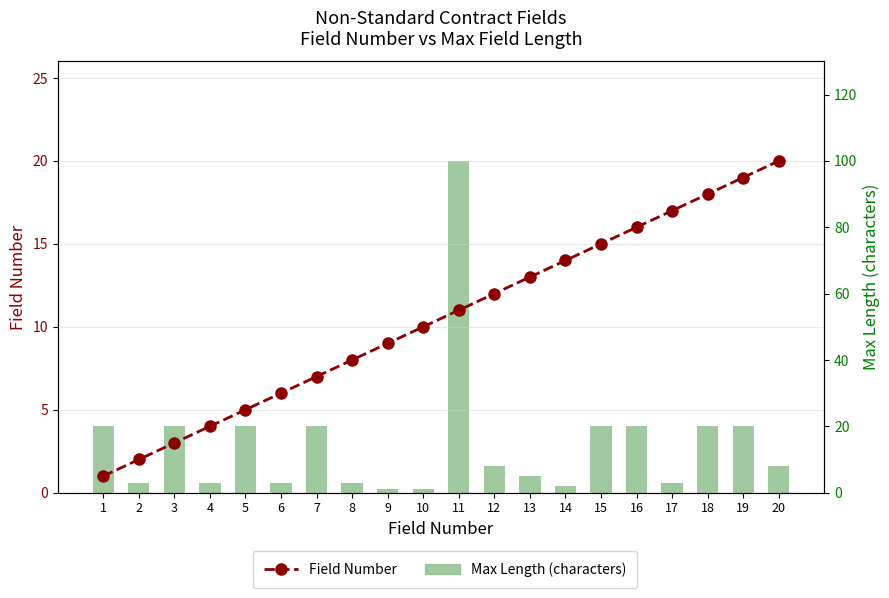

How many groups of bars are there?

20